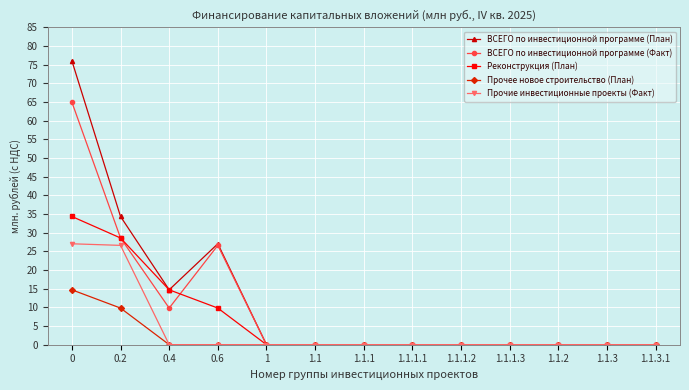

List the series in order of their overall mean, lowest first.

Прочее новое строительство (План), Прочие инвестиционные проекты (Факт), Реконструкция (План), ВСЕГО по инвестиционной программе (Факт), ВСЕГО по инвестиционной программе (План)